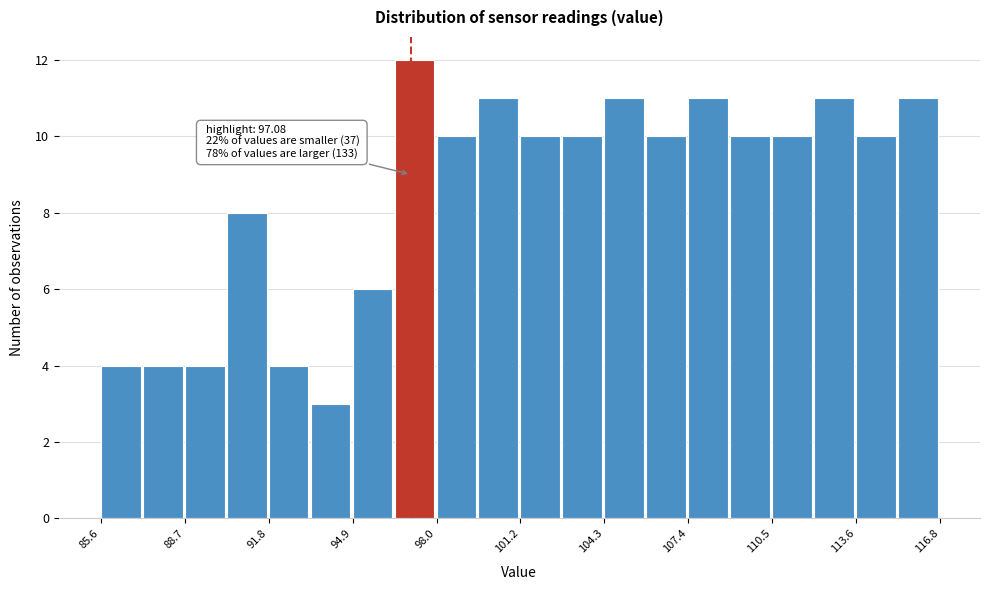

Read against the x-axis, roughly where is the centre of the tallest bar?

97.0